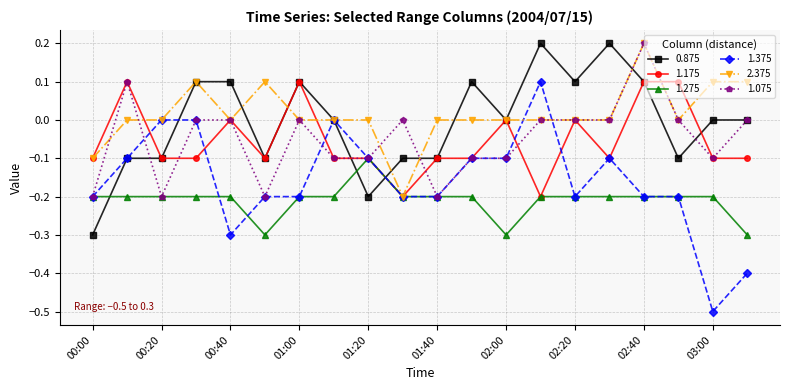

What is the value of the 2.375 point at the 6th from the left?

0.1